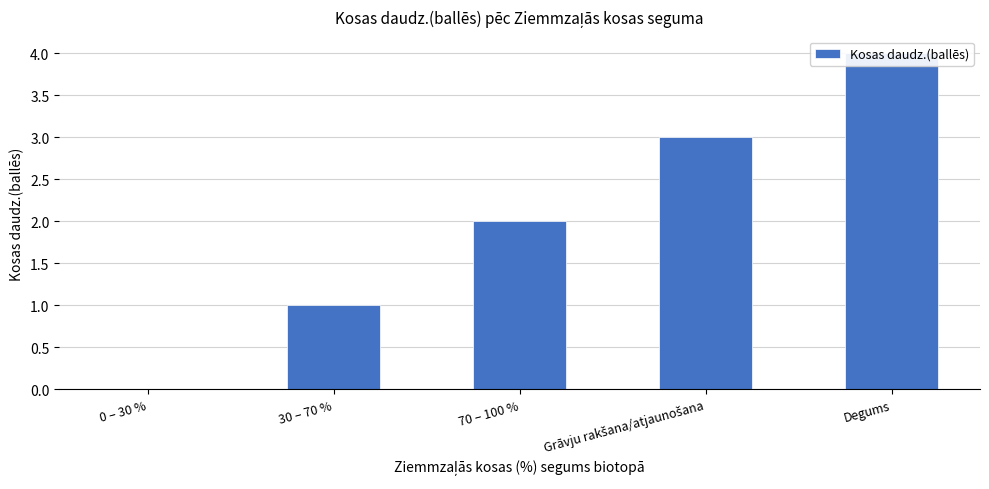

What is the sum of all values?

10